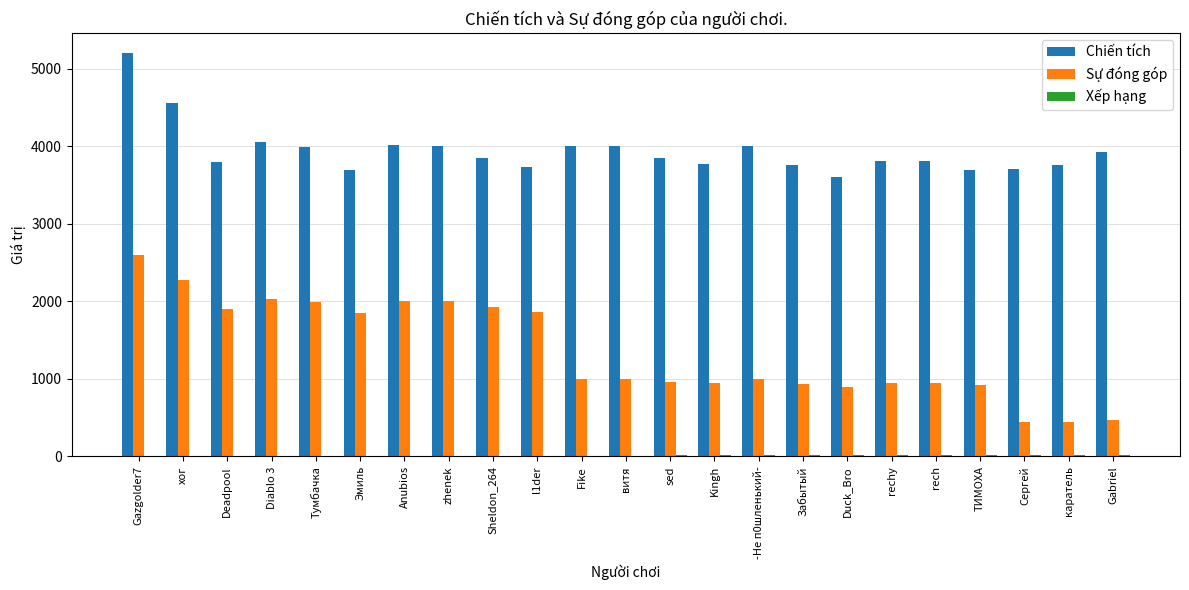

At which label is Chiến tích closest to 4400?

хог